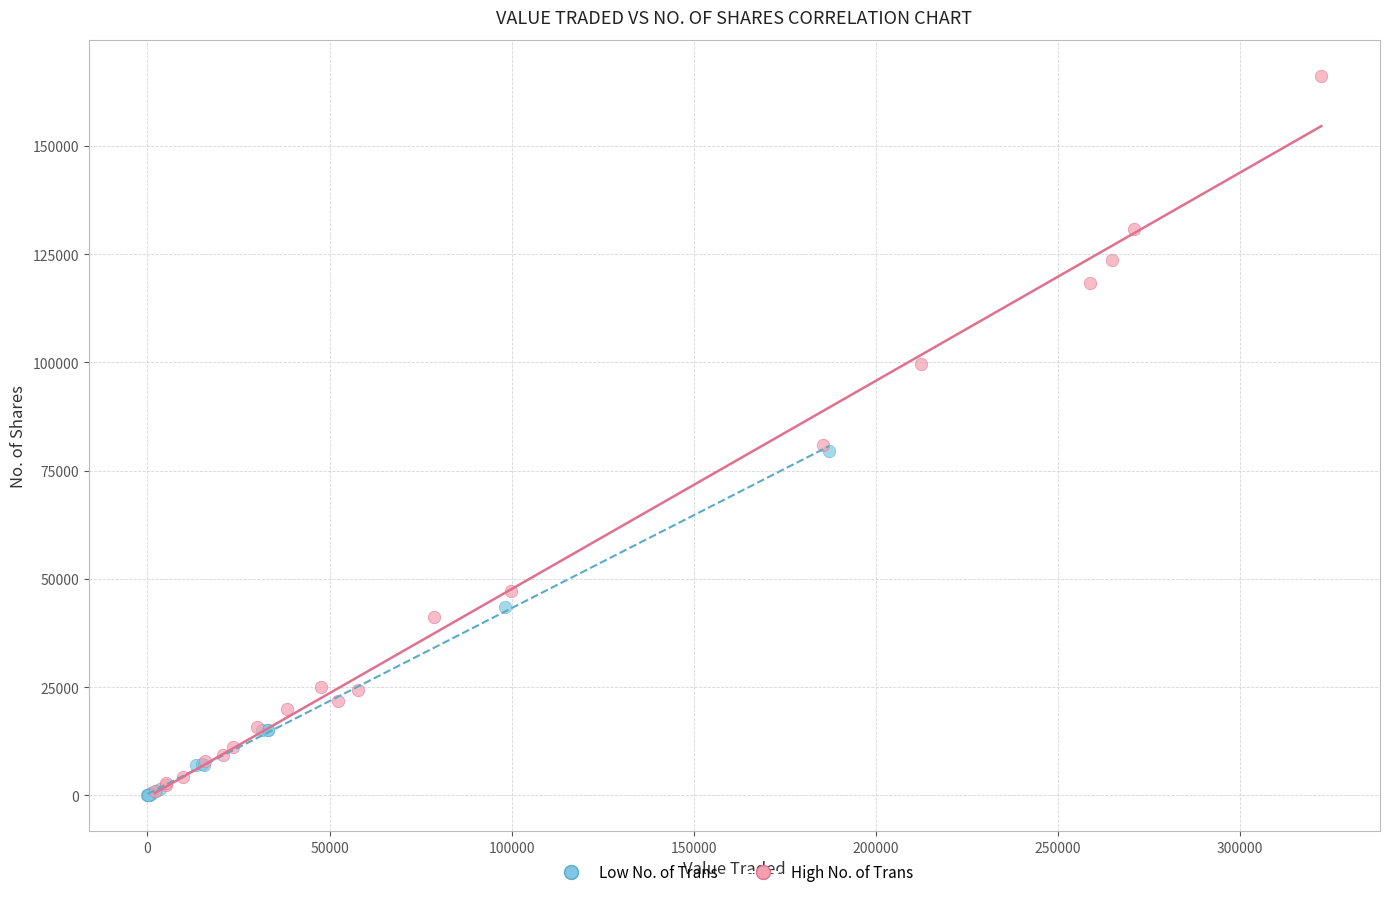

Which series has the widest spread of Y values?

High No. of Trans